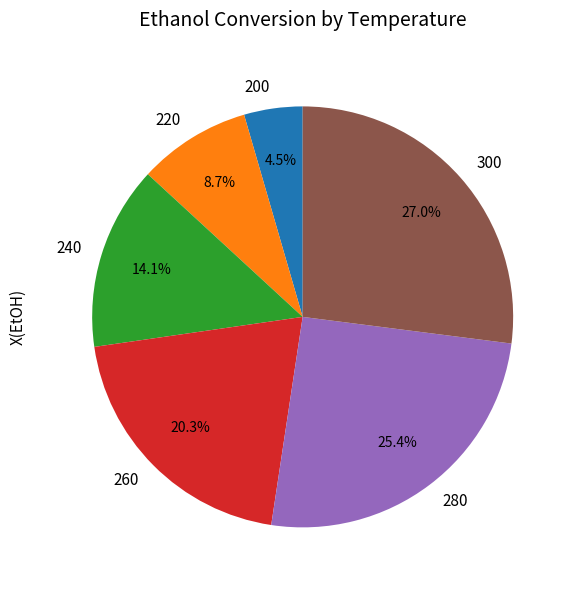

Which has a higher value, 240 or 200?

240